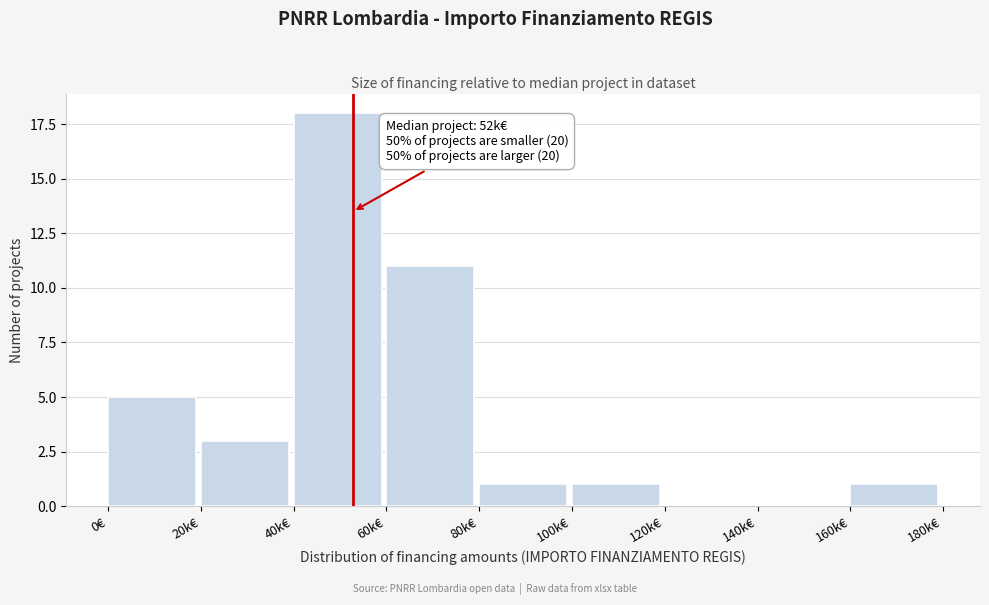

Reading right to left, list all the values displayed in this chart.

160k€=1	140k€=0	120k€=0	100k€=1	80k€=1	60k€=11	40k€=18	20k€=3	0€=5